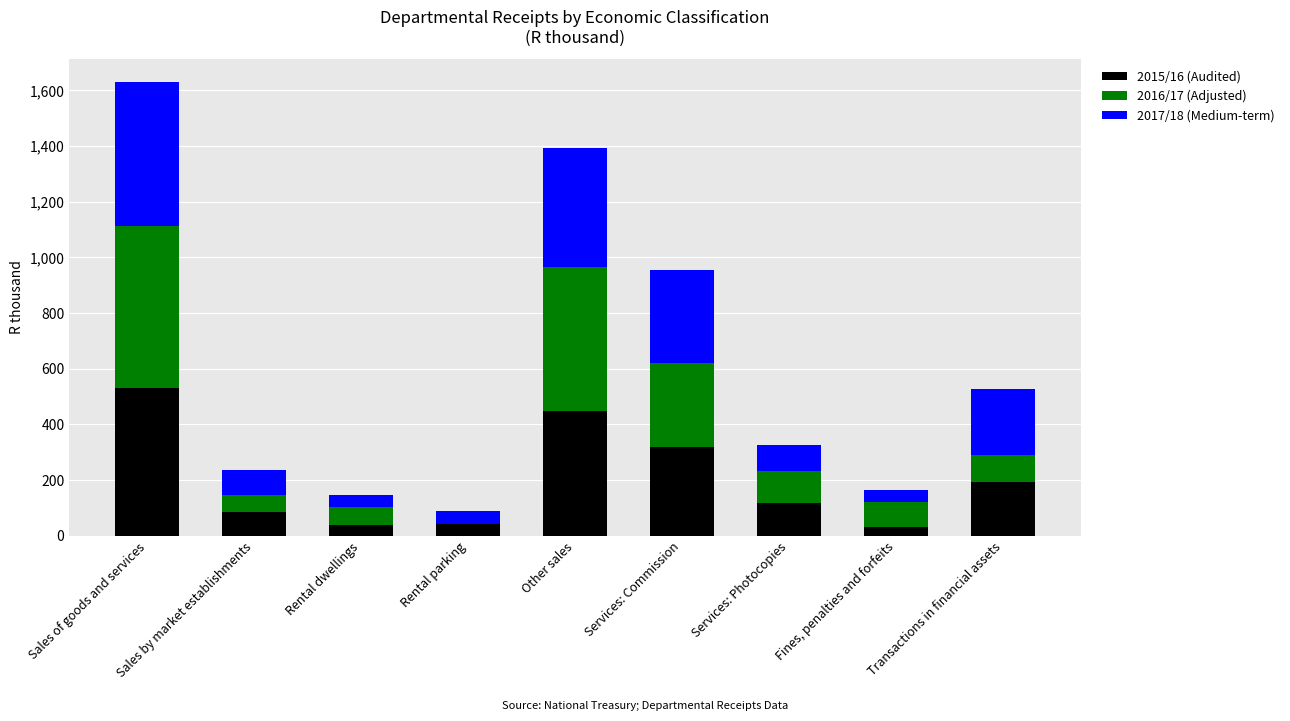

What is the total value across all series at Rental dwellings?

147